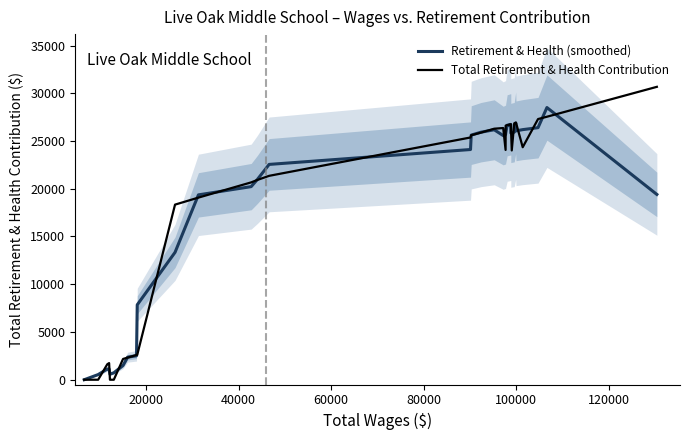

True or false: Total Retirement & Health Contribution has more than 0 interior local peaks.

True